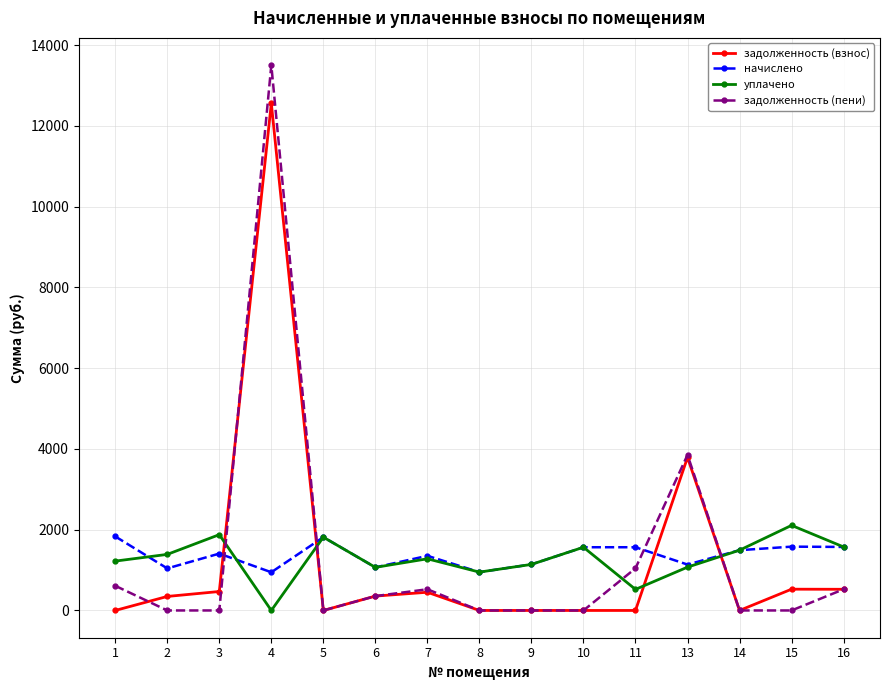

How many interior local valleys does the уплачено series have?

4